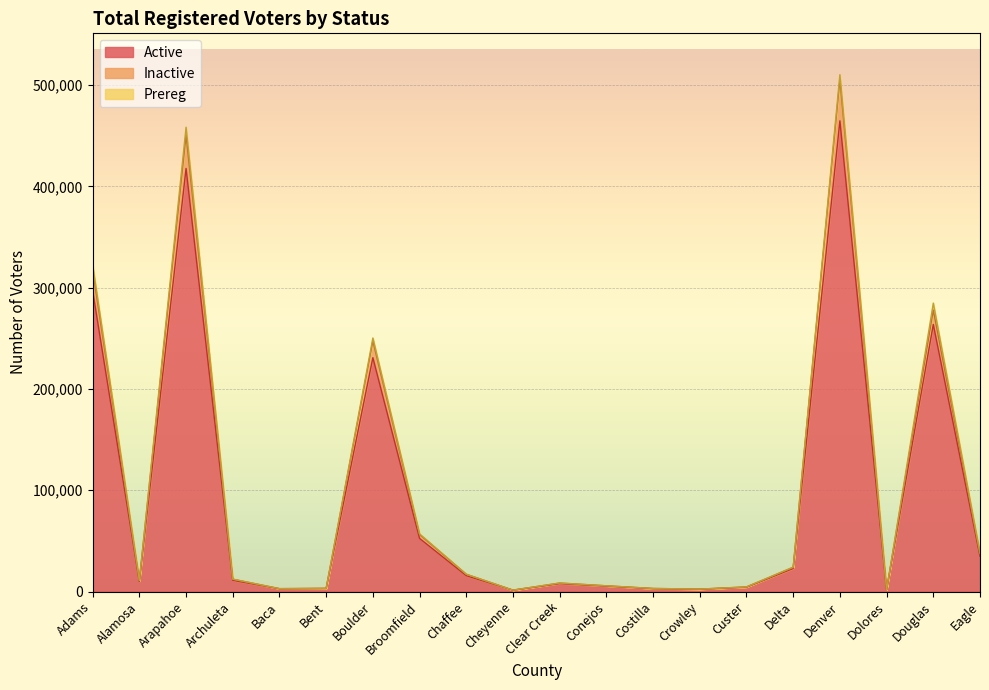

Between Clear Creek and Arapahoe, which is larger?

Arapahoe